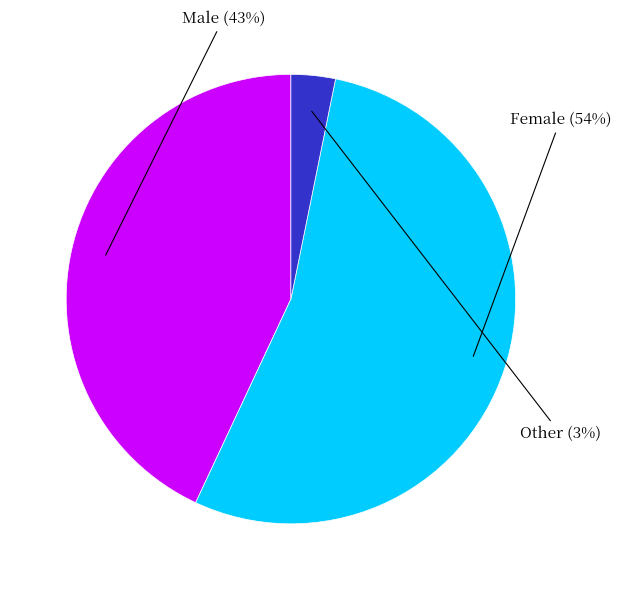

True or false: Female accounts for 54% of the total.

True